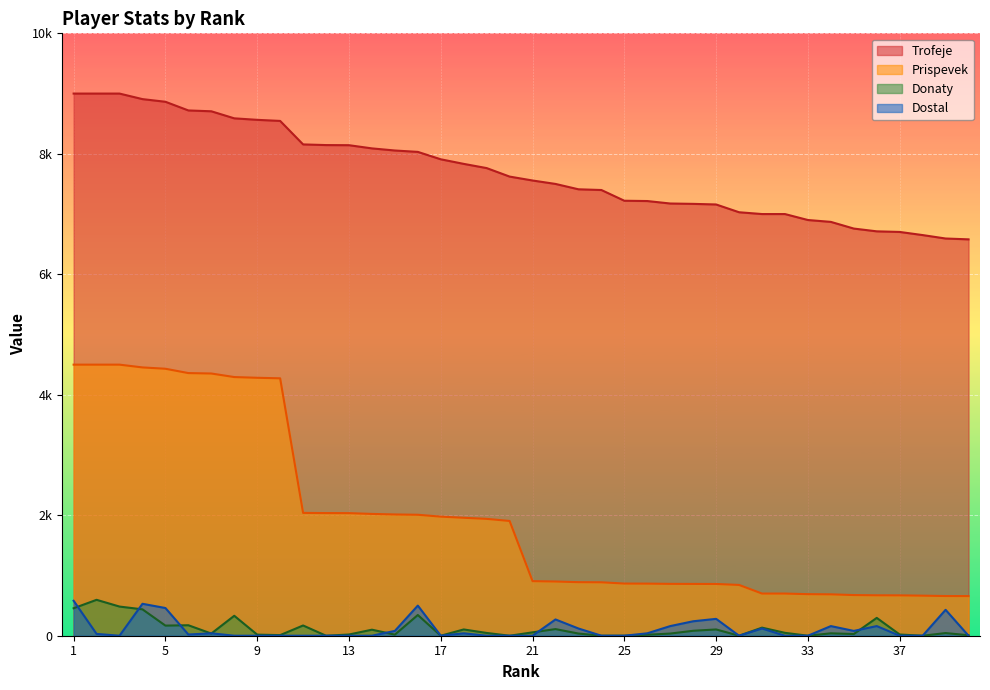

Is it true that Dostal equals 242 at 13?

False